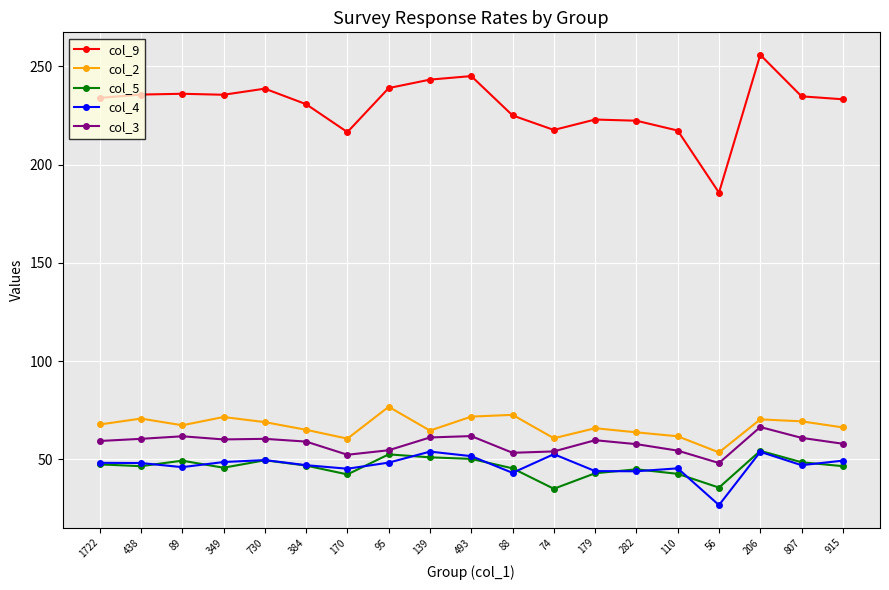

At which label does col_9 reach its minimum?

56